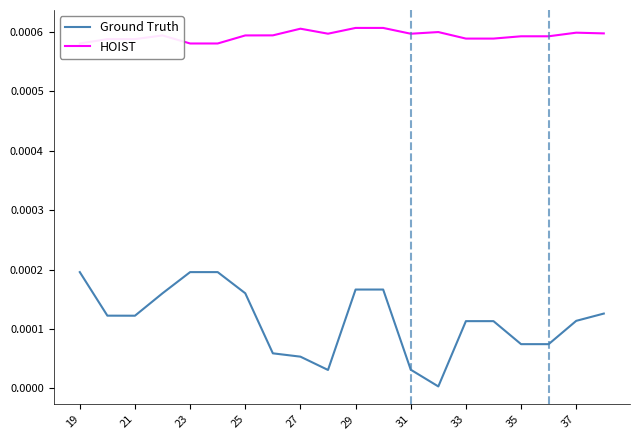

True or false: Ground Truth and HOIST cross at least once.

False